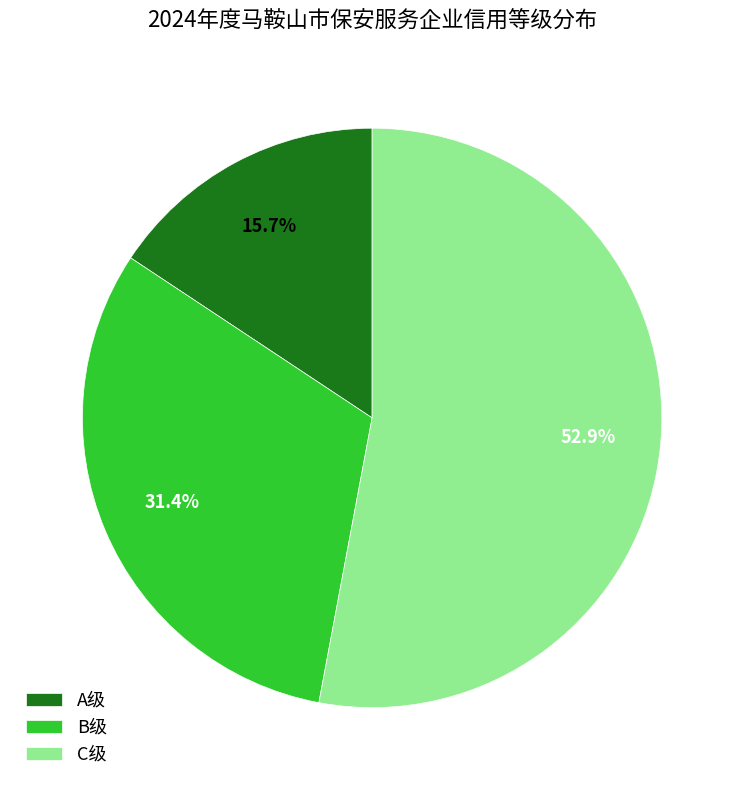

Count the number of slices in the pie.

3